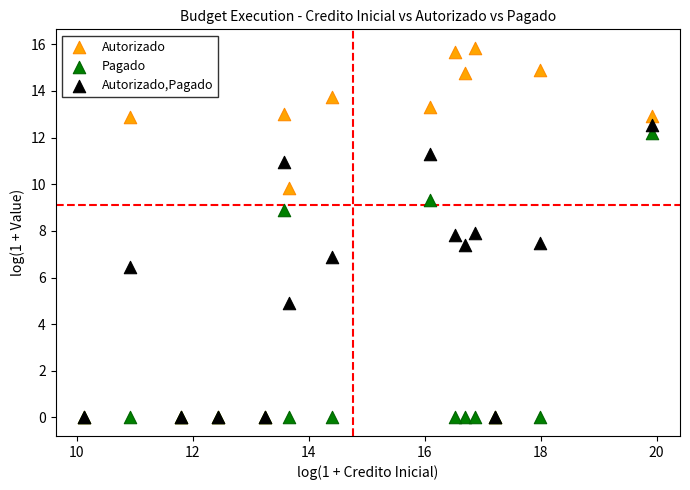

In the Pagado series, what Y value is closest to 6?

8.9